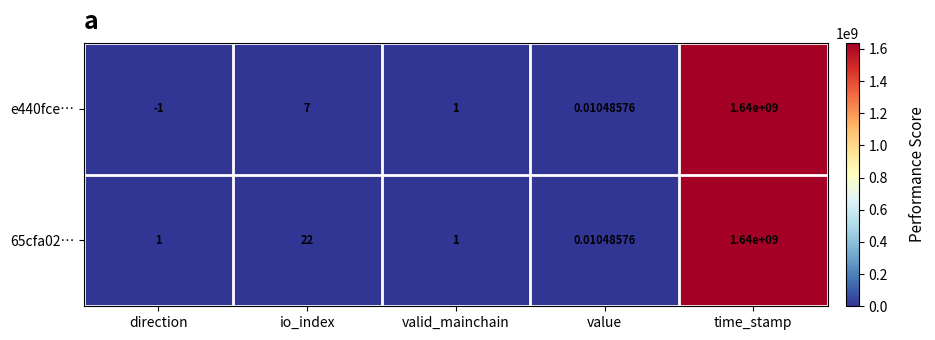

Where does the e440fce… series first go above 1?

io_index